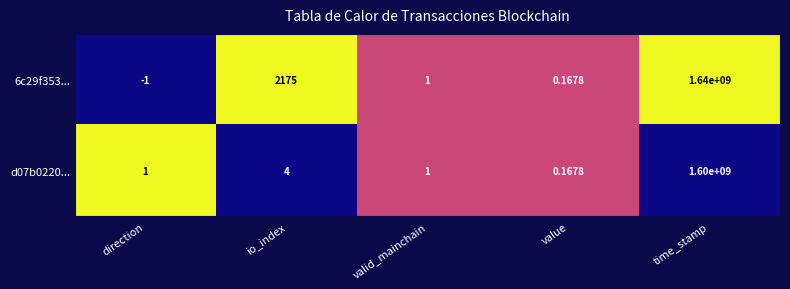

Which category has the lowest value across all series?

direction